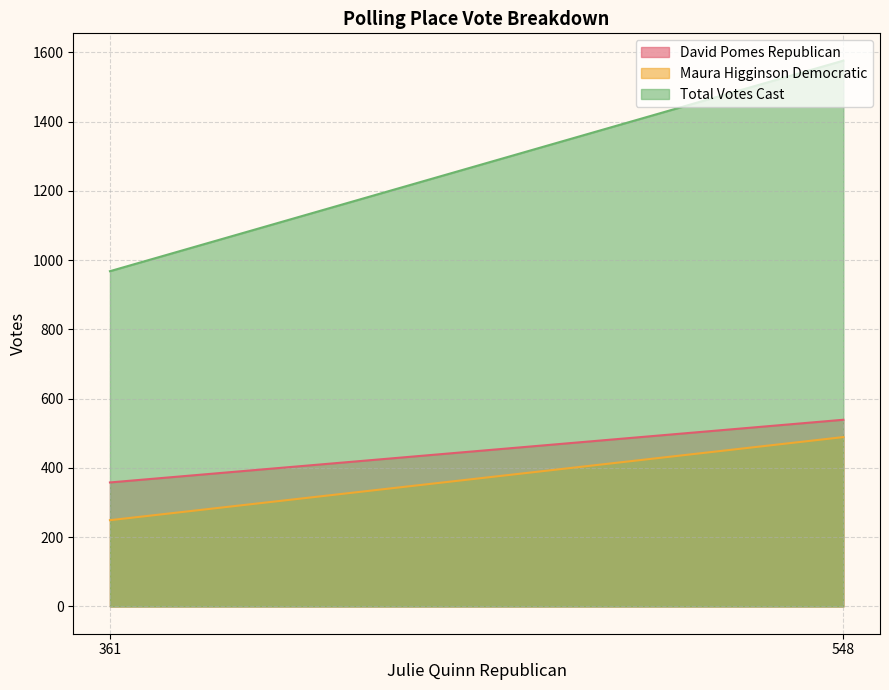

Reading right to left, extract all data points from this chart.

David Pomes Republican: 548=539	361=358
Maura Higginson Democratic: 548=489	361=249
Total Votes Cast: 548=1576	361=968